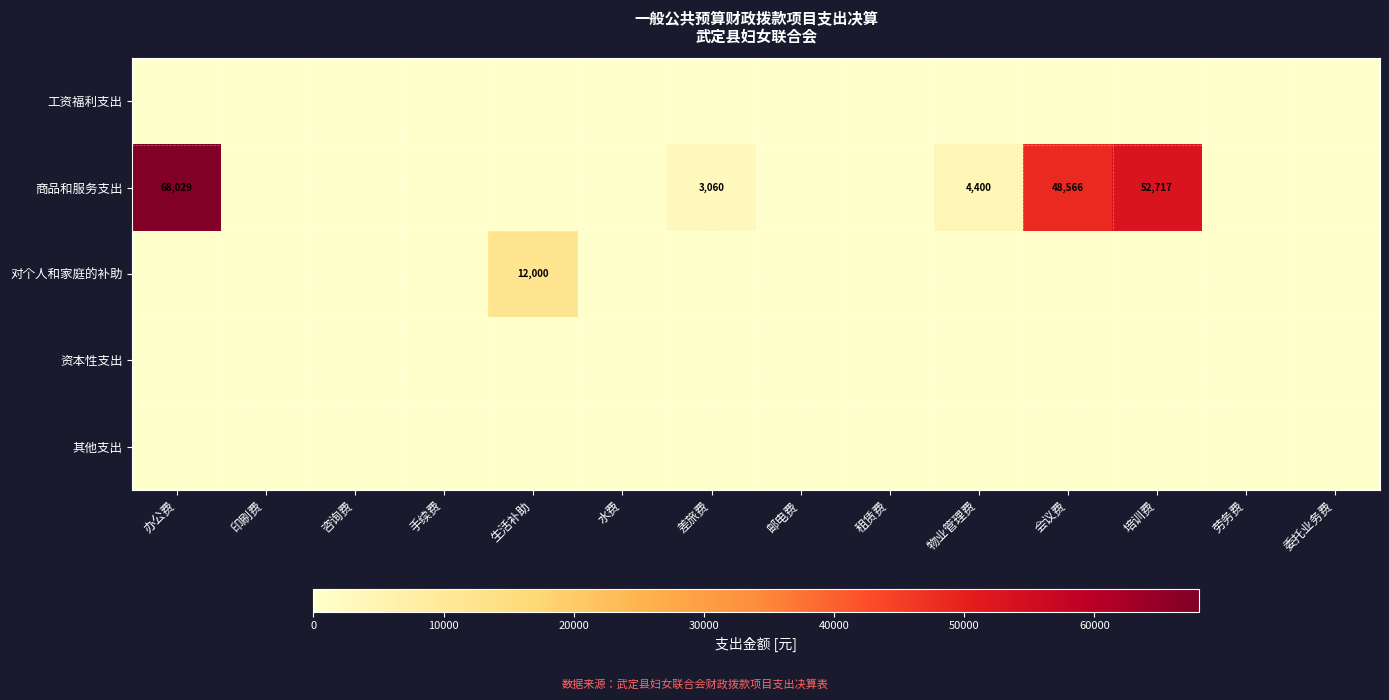

Is it true that 对个人和家庭的补助 equals 12000 at 生活补助?

True